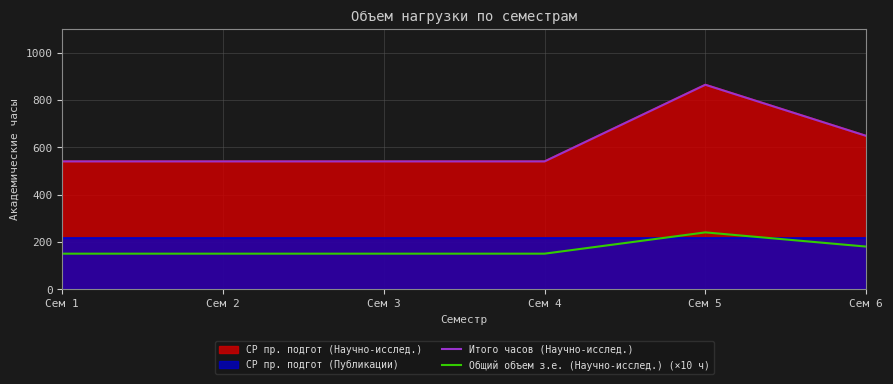

Which series has the widest spread of values?

Итого часов (Научно-исслед.)